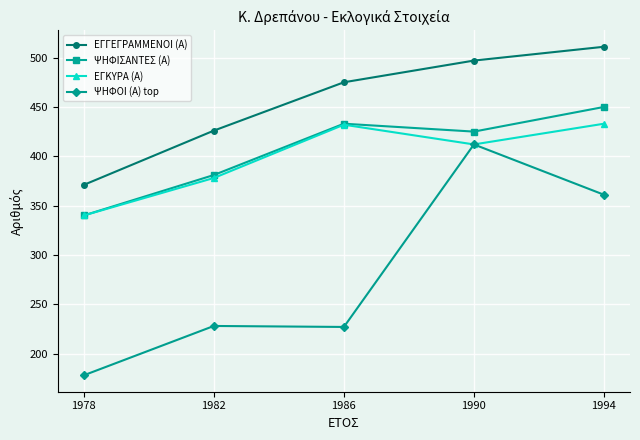

The ΨΗΦΟΙ (Α) top series shows 388 at 1986. True or false?

False